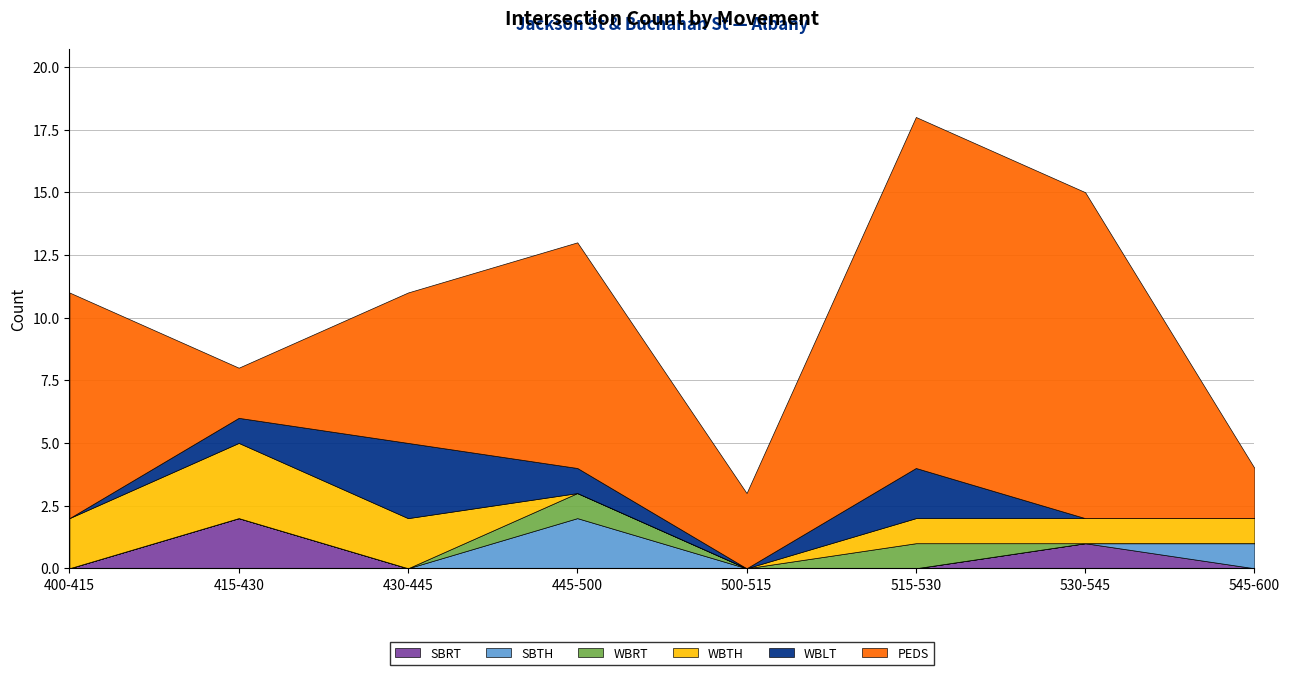

At which label does SBTH reach its peak?

445-500